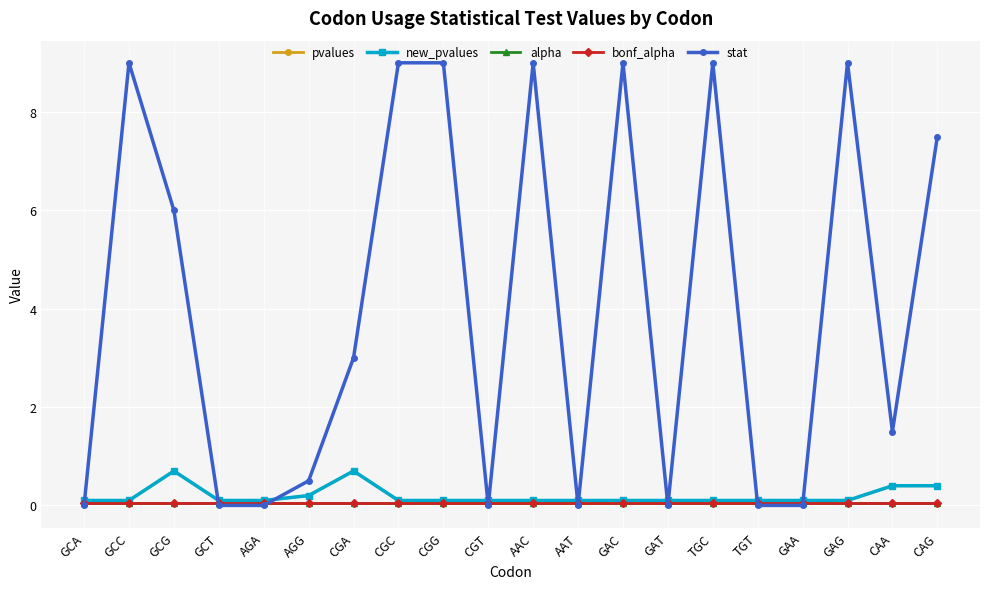

Is the value of pvalues at GCG greater than the value of bonf_alpha at CAA?

Yes